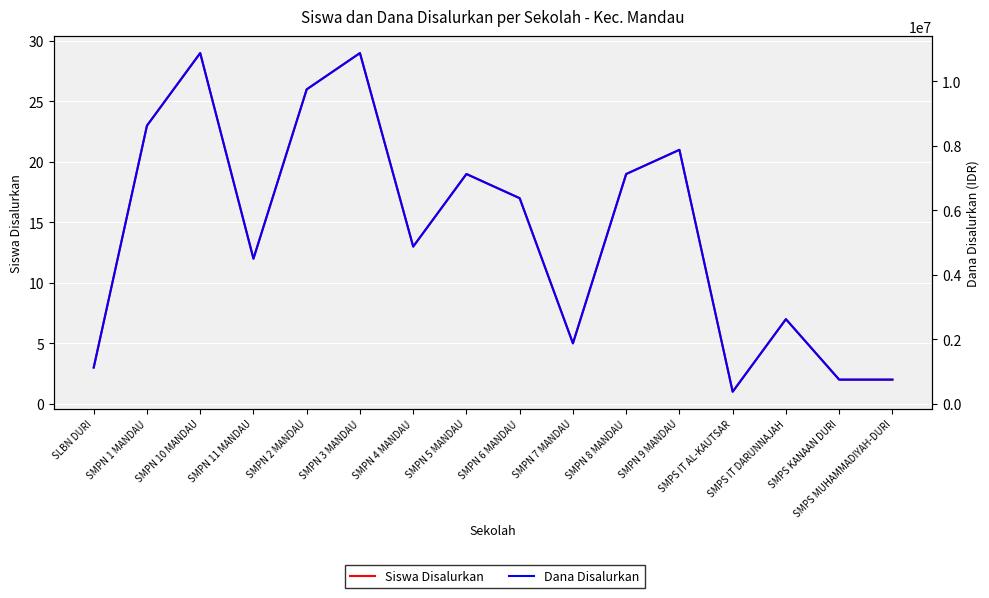

What is the difference between the Dana Disalurkan values at SMPN 5 MANDAU and SMPS IT DARUNNAJAH?

4500000